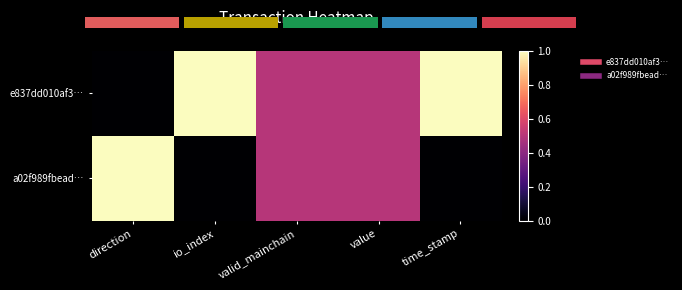

List the series in order of their peak value, highest first.

e837dd010af3…, a02f989fbead…